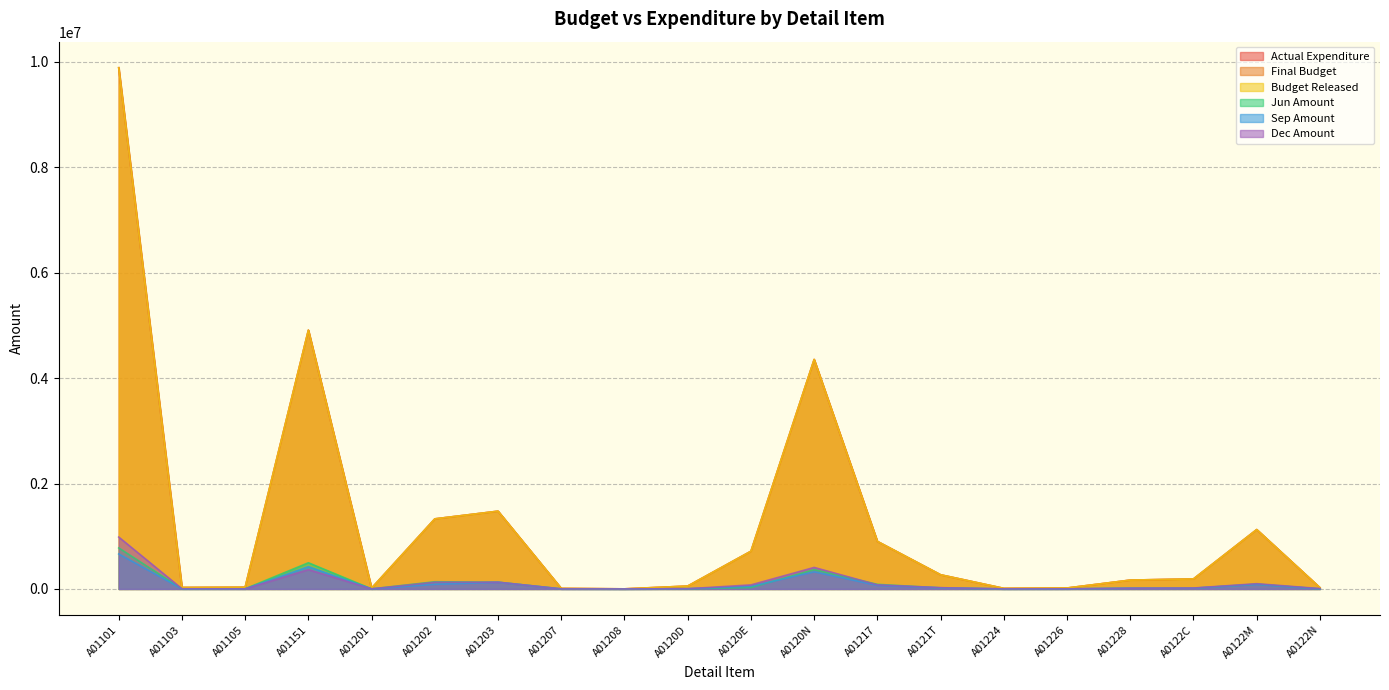

What position from the right is A01224?

6